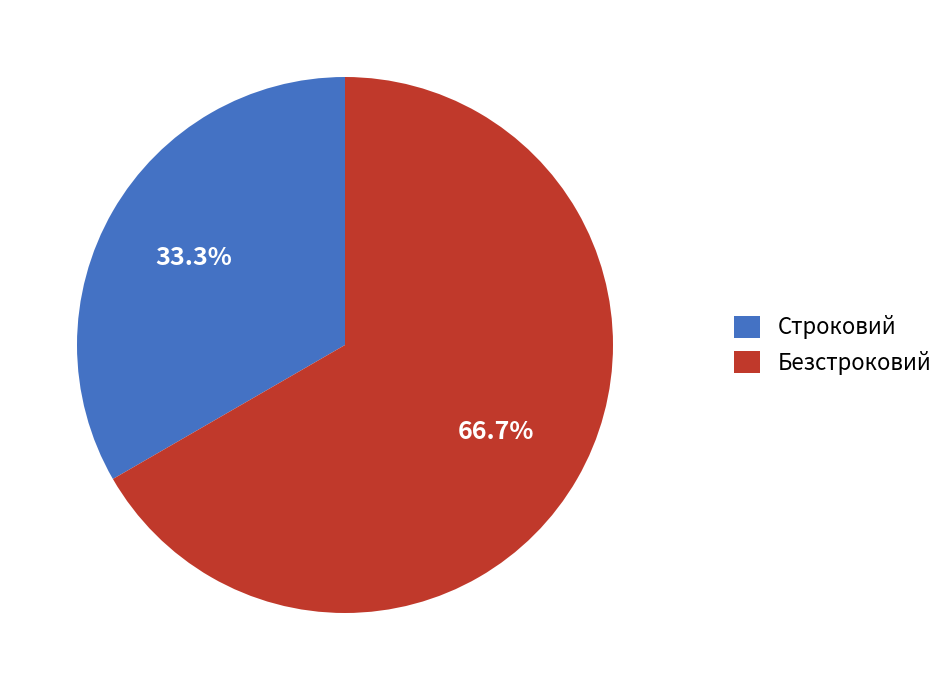

Which category has the biggest portion of the pie?

Безстроковий